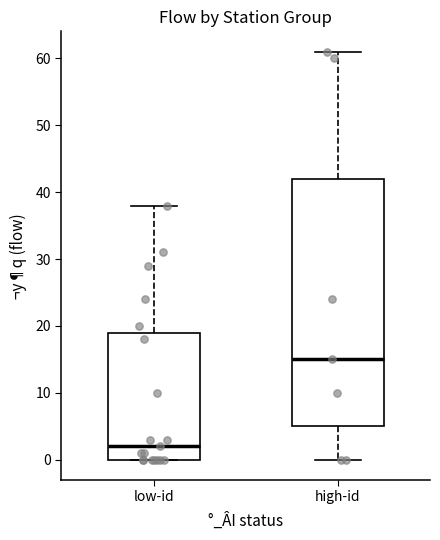

Which box has the lowest median line?

low-id